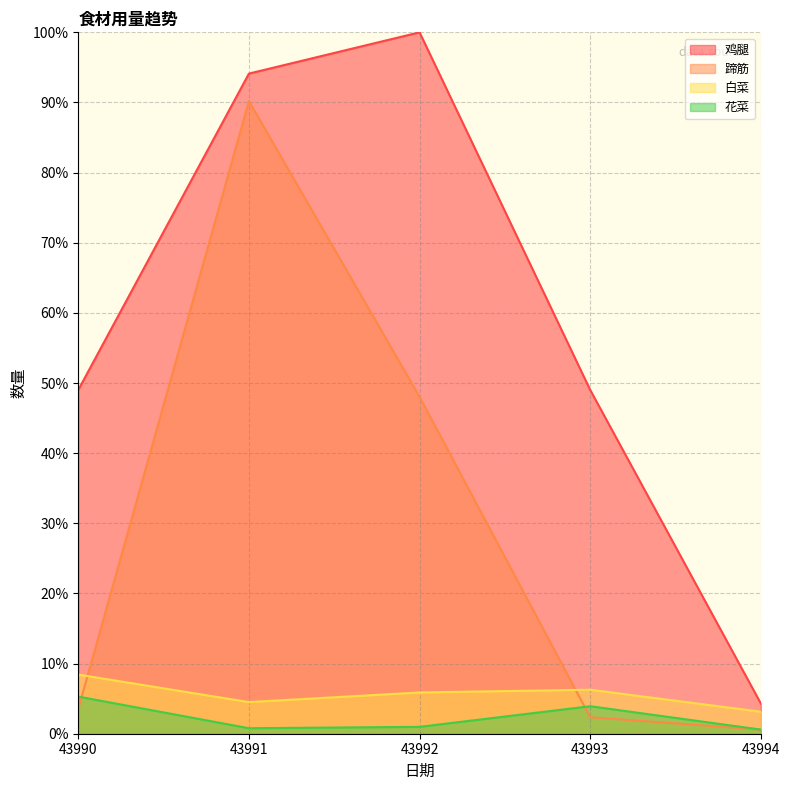

True or false: 蹄筋 has more than 0 points higher than both neighbors.

True